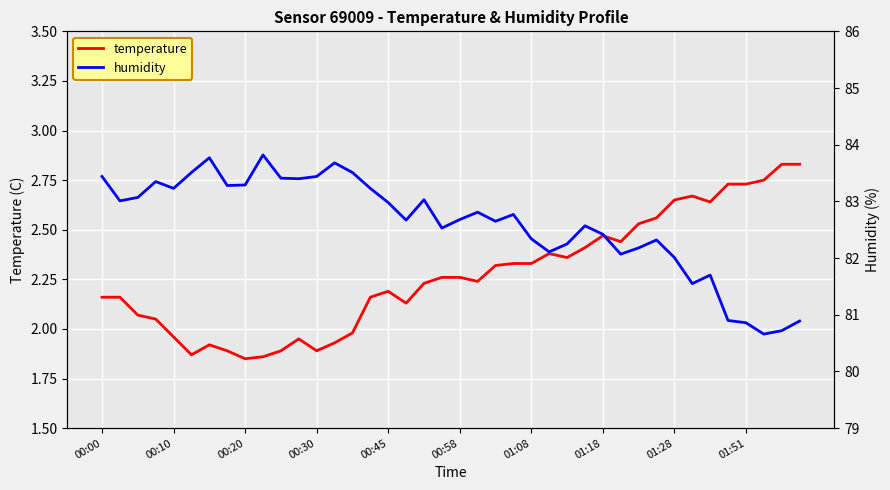

True or false: temperature has a value of 3.3 at 00:45.

False